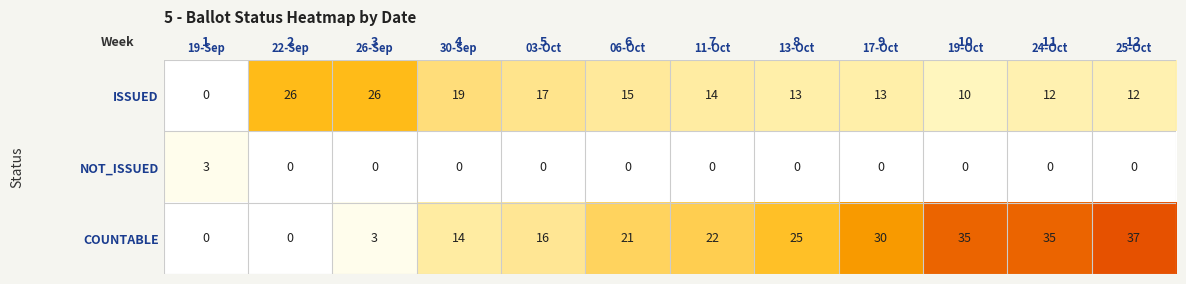

What is the difference between the COUNTABLE values at 19-Oct and 22-Sep?

35